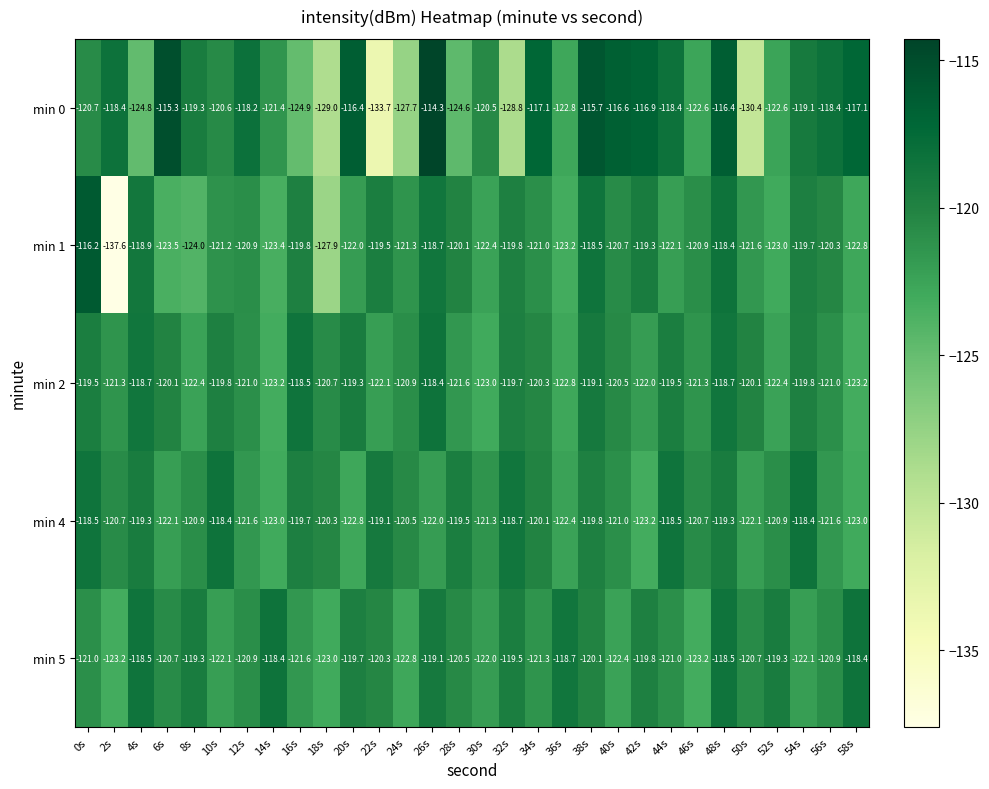

What is the difference between the second highest and minimum values in the min 2 series?

4.7